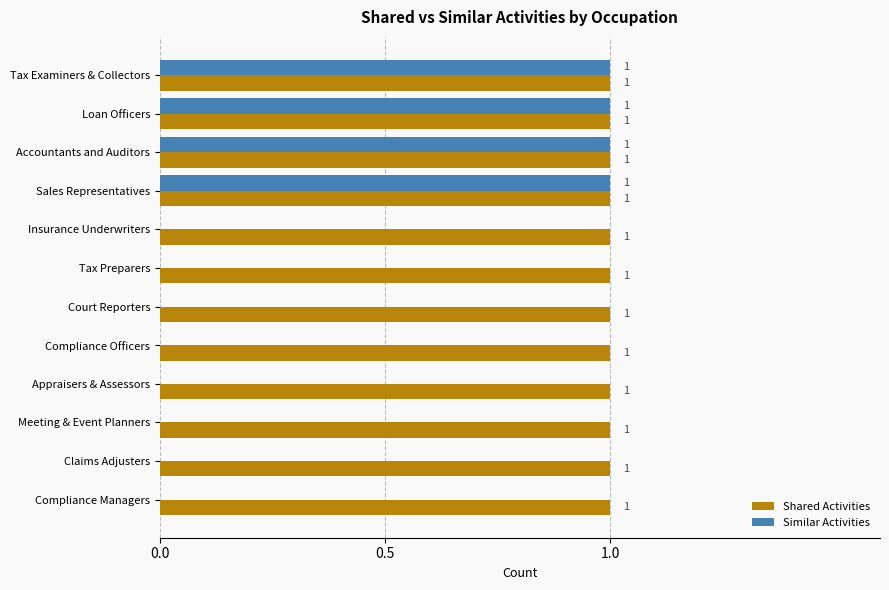

Is the value of Shared Activities at Tax Preparers greater than the value of Similar Activities at Compliance Officers?

Yes